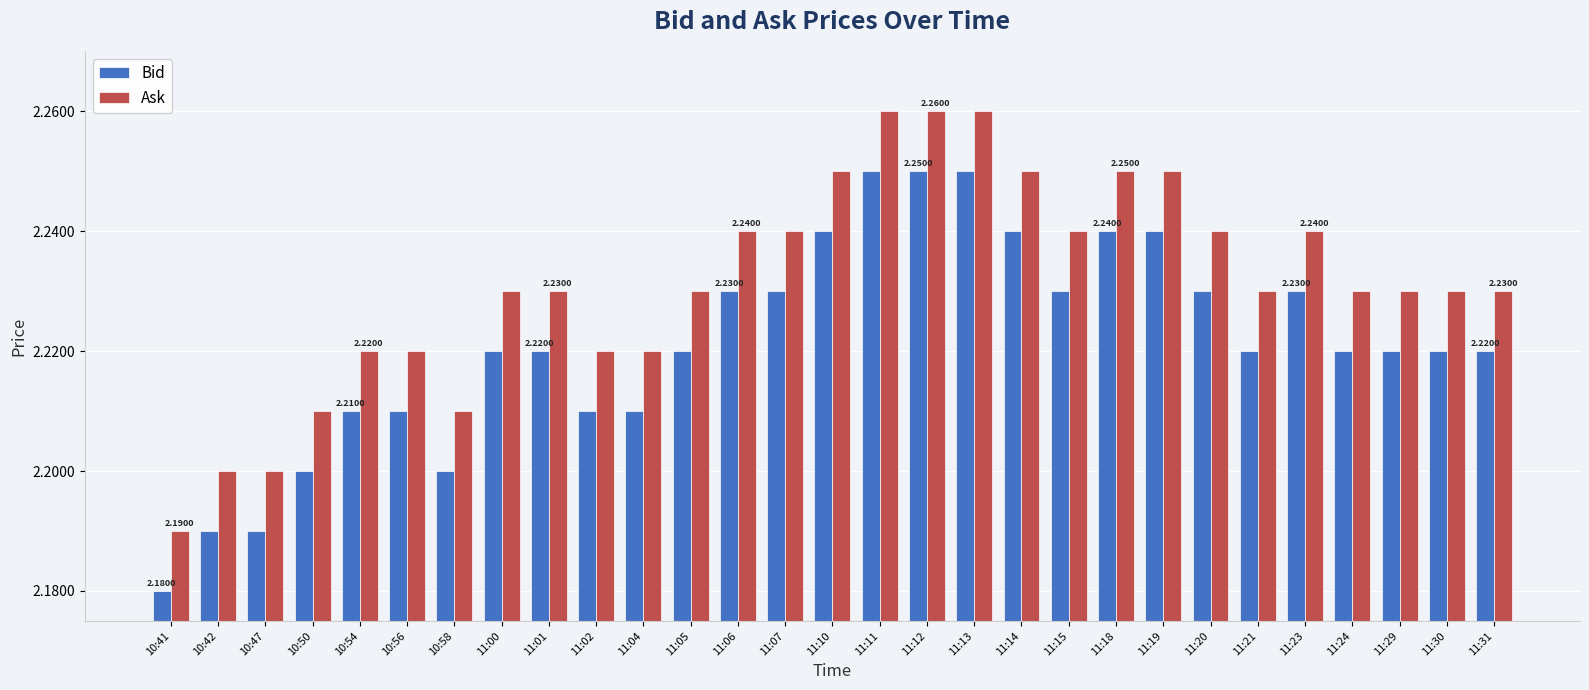

What is the total value across all series at 11:21?

4.5